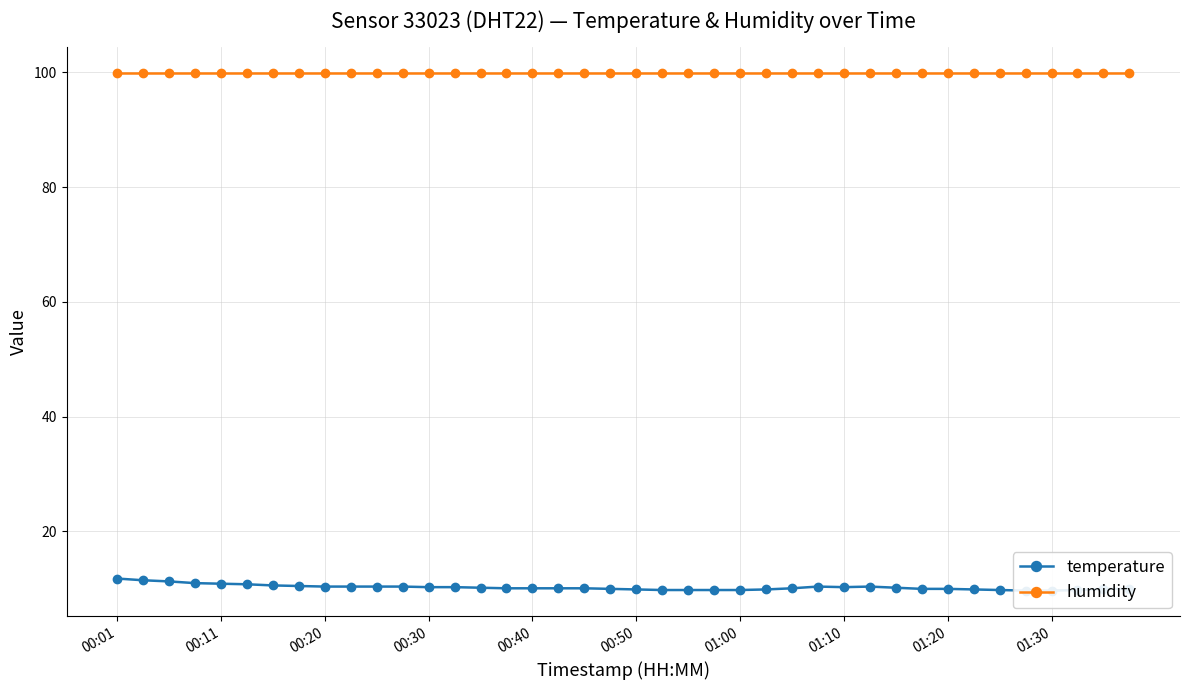

Is this an area chart (filled region under the line)?

No